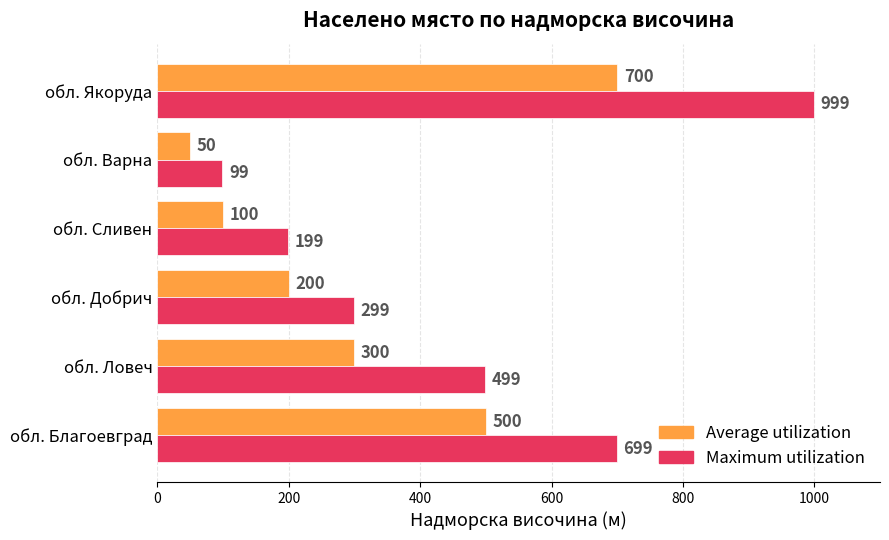

Count the number of categories in the chart.

6